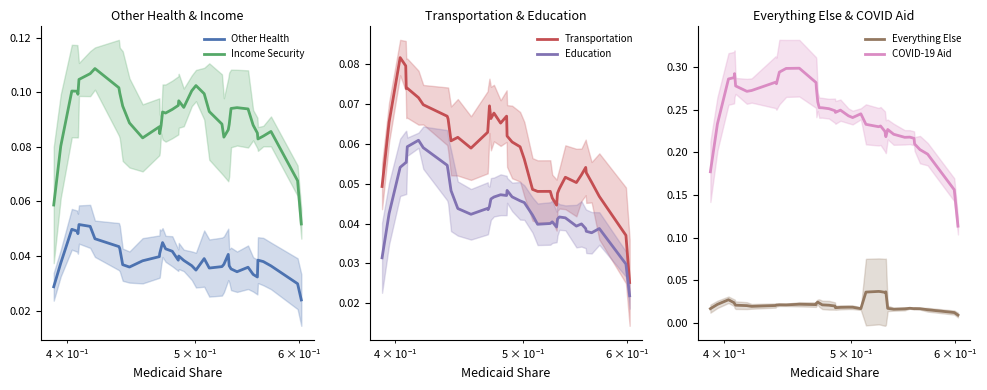

True or false: Other Health and COVID-19 Aid cross at least once.

False